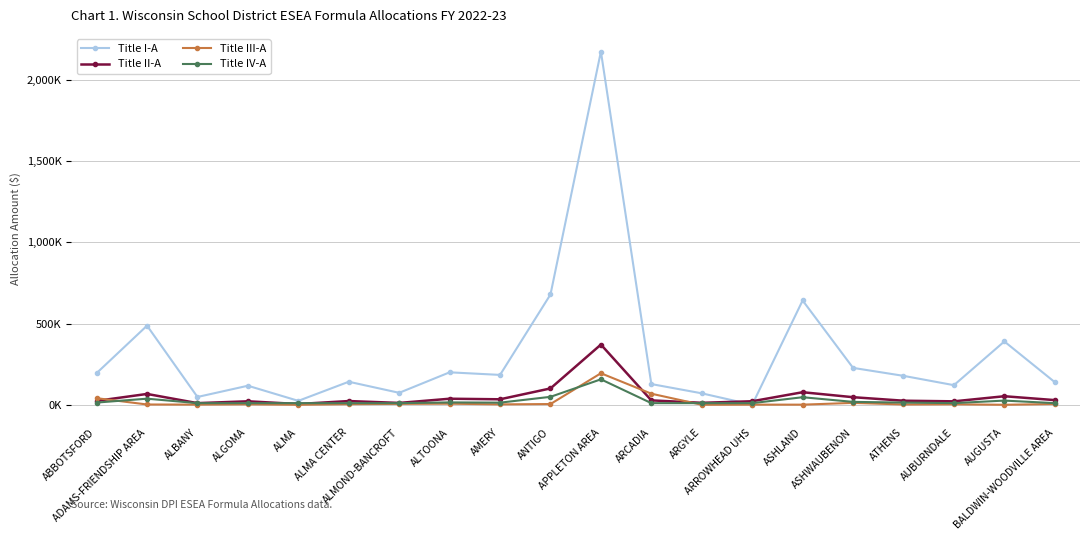

Where is the first local maximum for Title IV-A?

ADAMS-FRIENDSHIP AREA